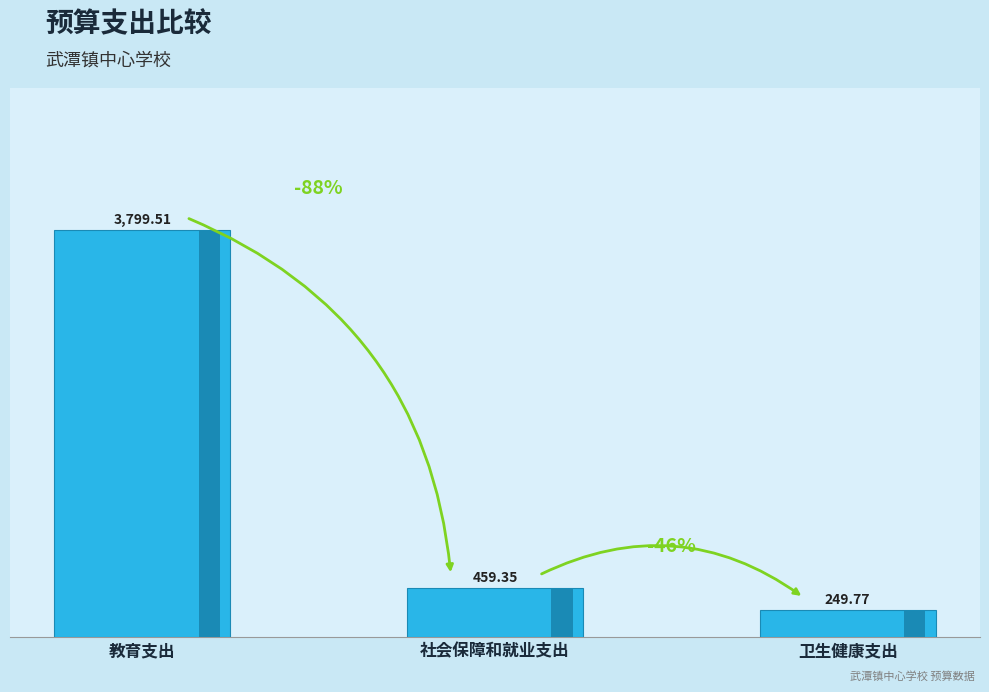

What is the label of the 1st bar from the left?

教育支出